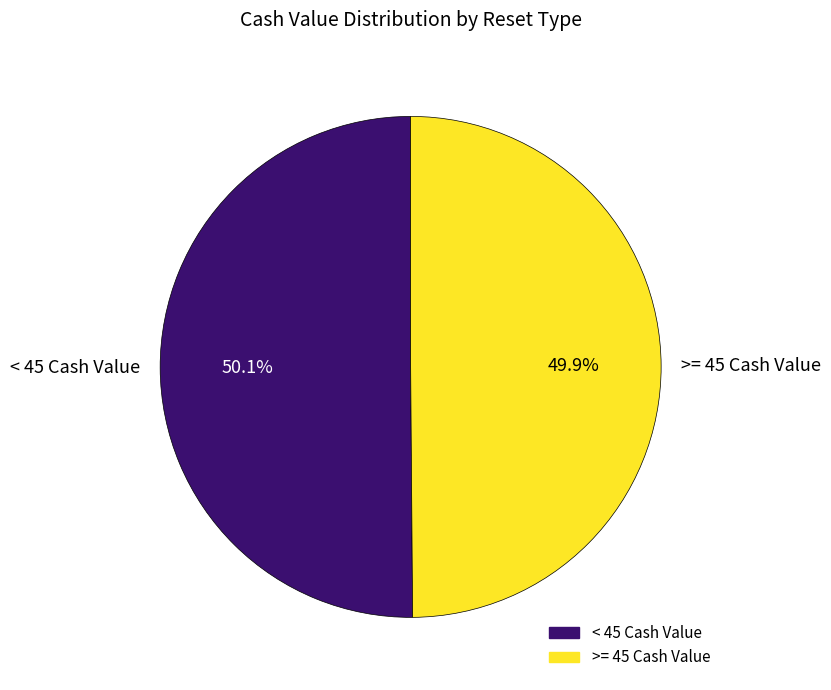

Is there any slice that represents more than half of the pie?

Yes